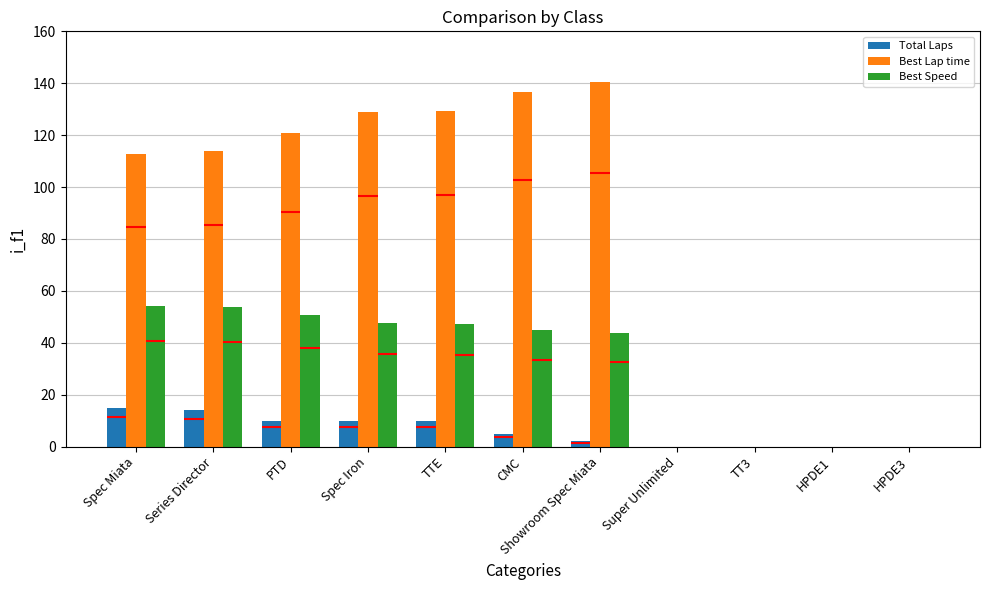

Reading left to right, extract all data points from this chart.

Total Laps: 15.0	14.0	10.0	10.0	10.0	5.0	2.0	0.0	0.0	0.0	0.0
Best Lap time: 112.8	113.9	120.7	128.8	129.5	136.8	140.3	0.0	0.0	0.0	0.0
Best Speed: 54.3	53.7	50.7	47.5	47.3	44.7	43.6	0.0	0.0	0.0	0.0